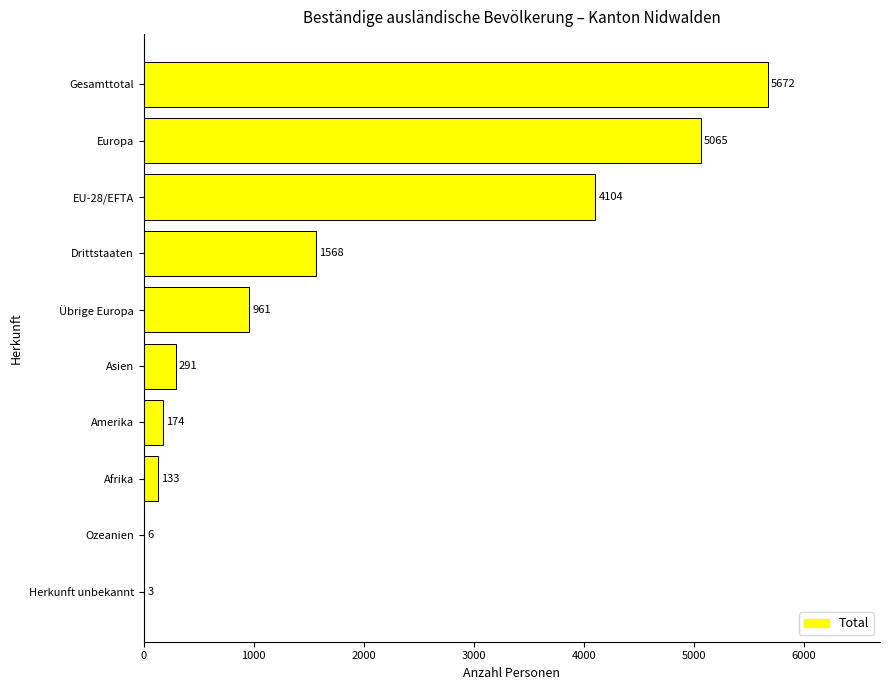

Which label corresponds to the largest value in the chart?

Gesamttotal